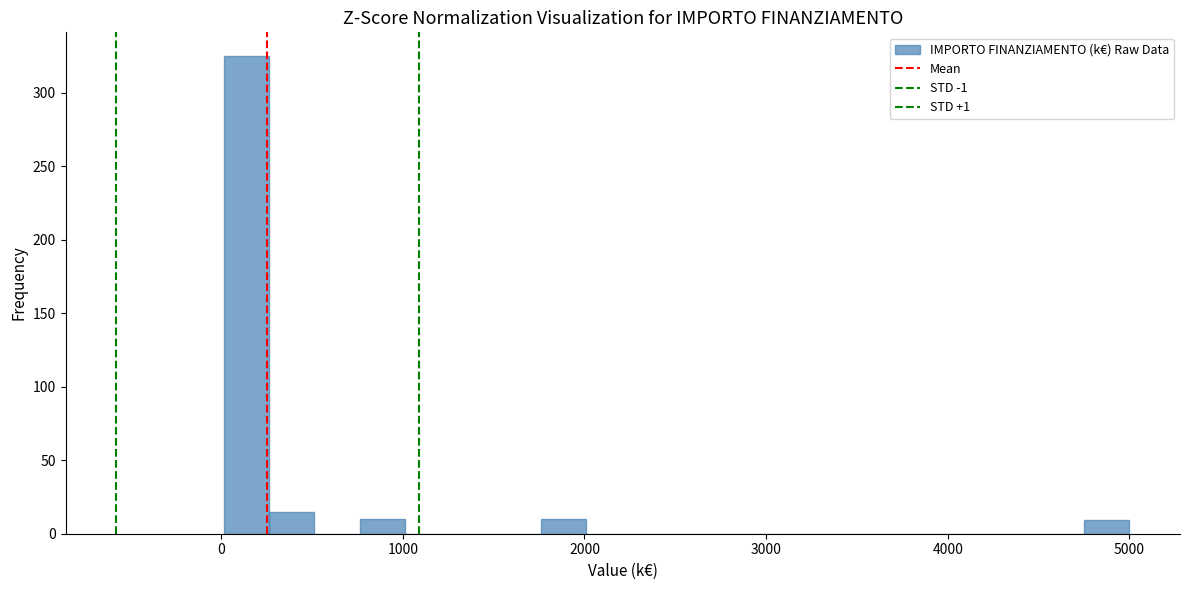

Around what value on the x-axis is the tallest bar? Give the approximate position of its centre, as read against the axis.

100